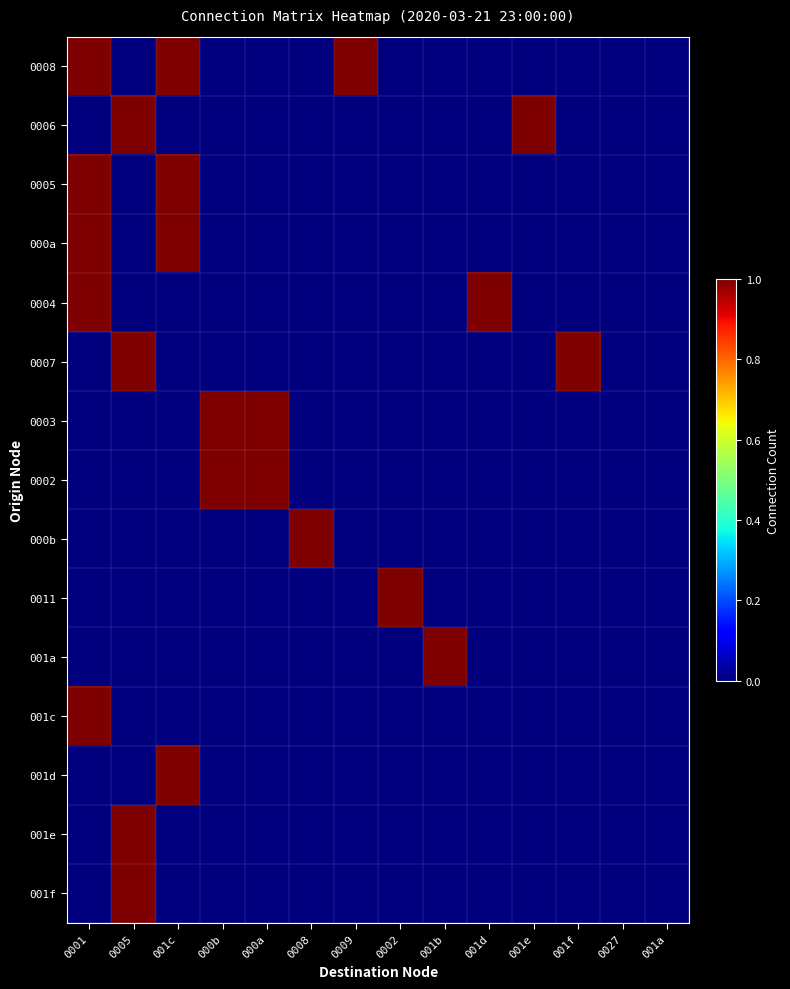

Between 001b and 001a, which is larger?

001b